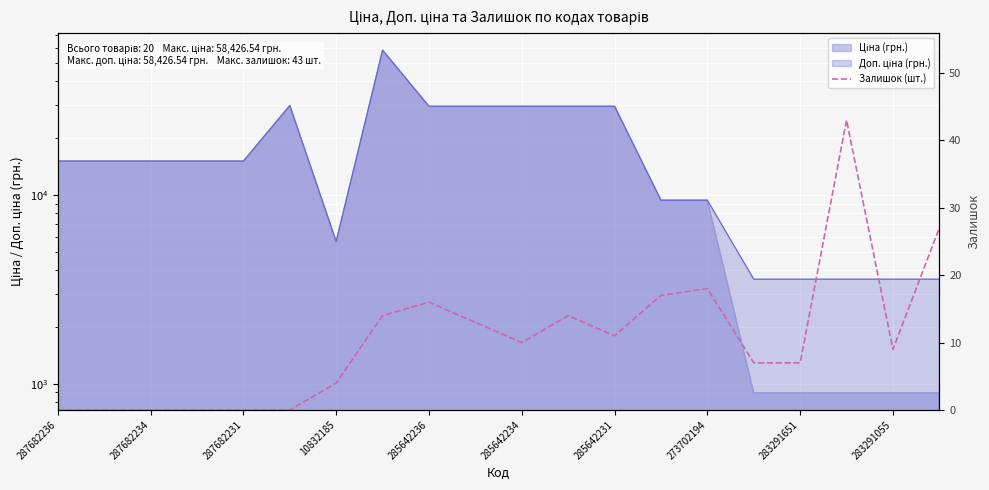

How many interior local valleys (lower than both neighbors) does the data have?

3